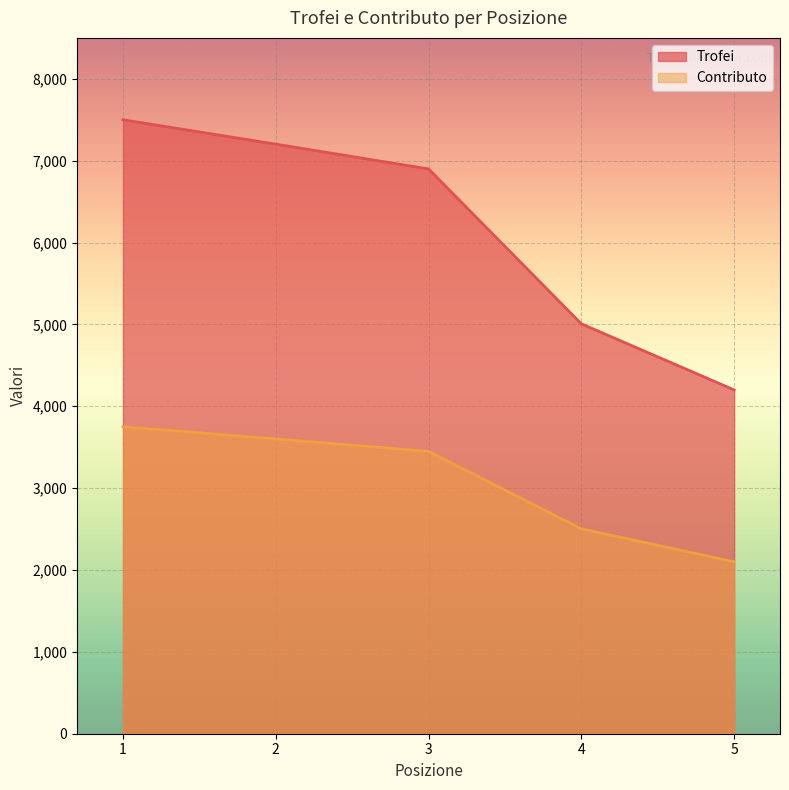

What are all the series names shown in the legend?

Trofei, Contributo